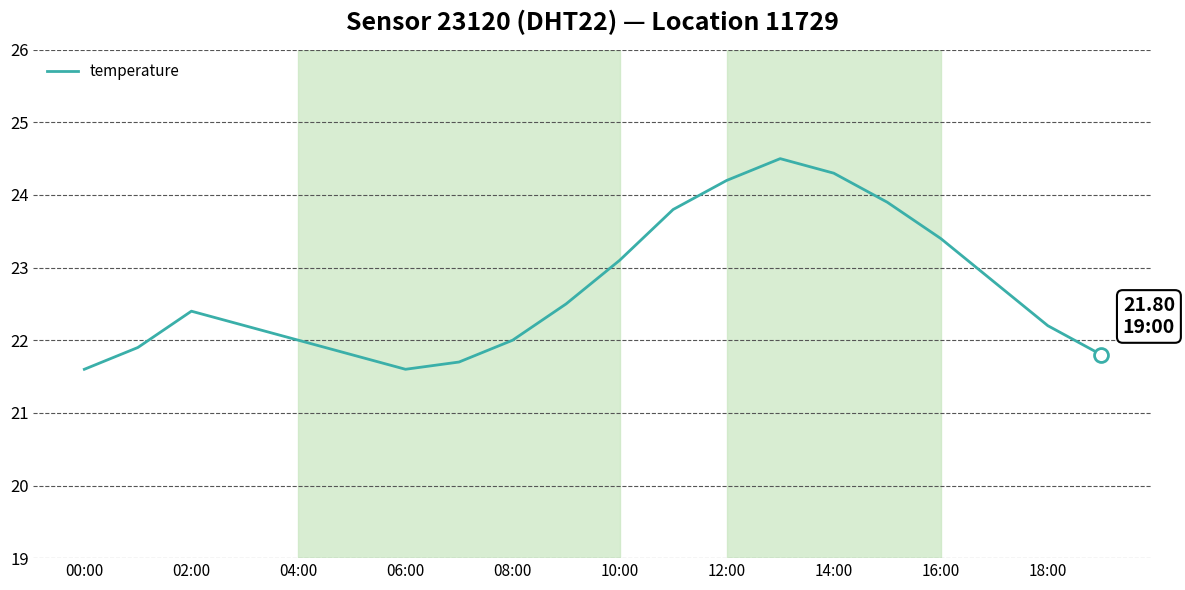

Reading right to left, transcribe all the data shown in this chart.

21.8	22.2	22.8	23.4	23.9	24.3	24.5	24.2	23.8	23.1	22.5	22.0	21.7	21.6	21.8	22.0	22.2	22.4	21.9	21.6